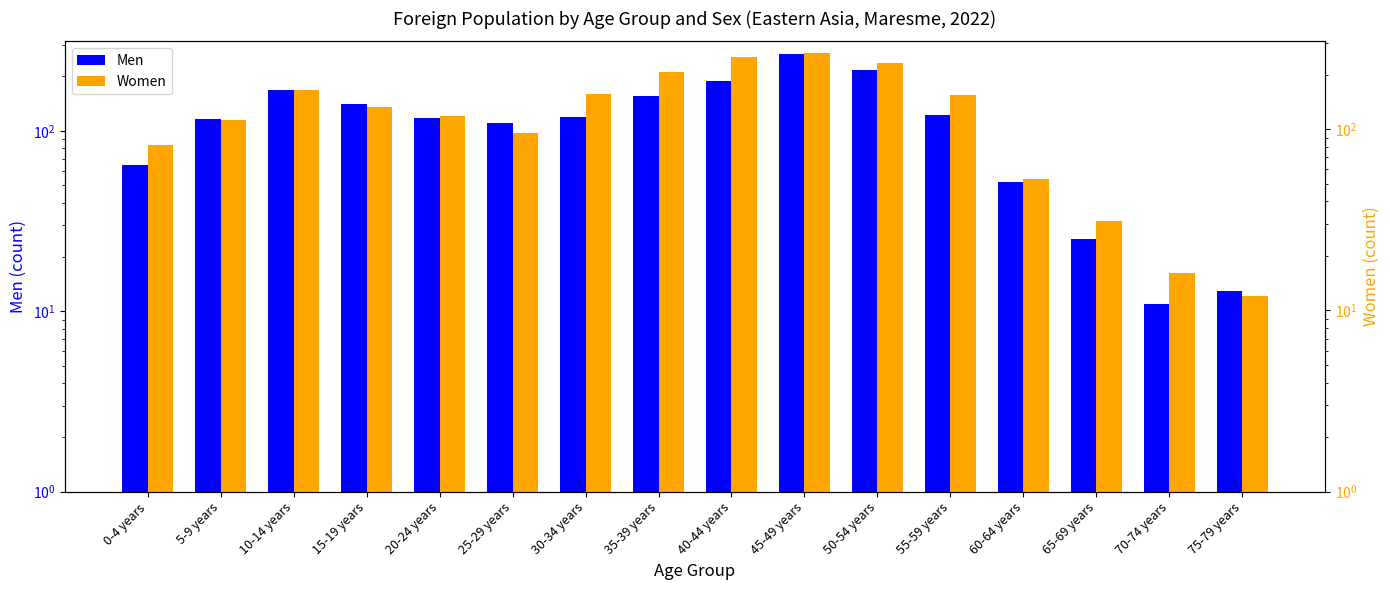

How many groups of bars are there?

16